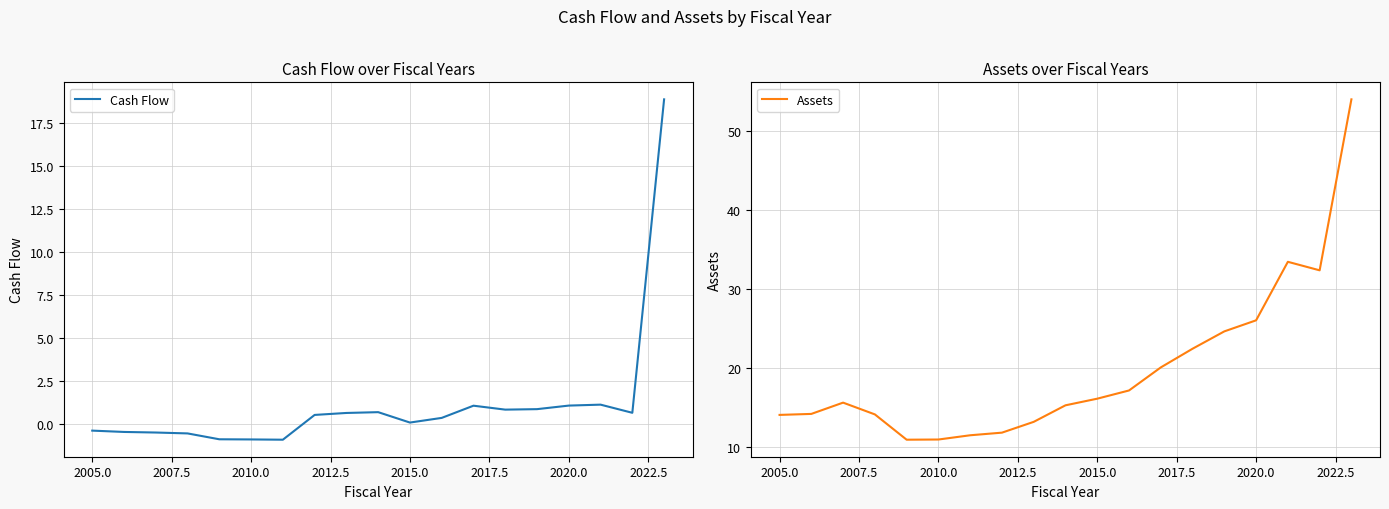

What is the highest value of the Assets series?

54.0